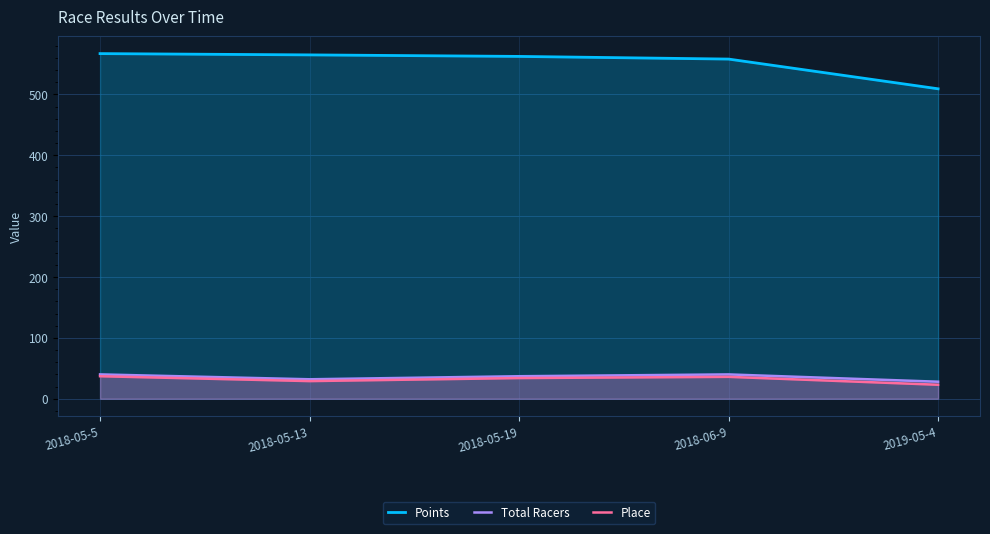

How many data points in Place are above 34?

2